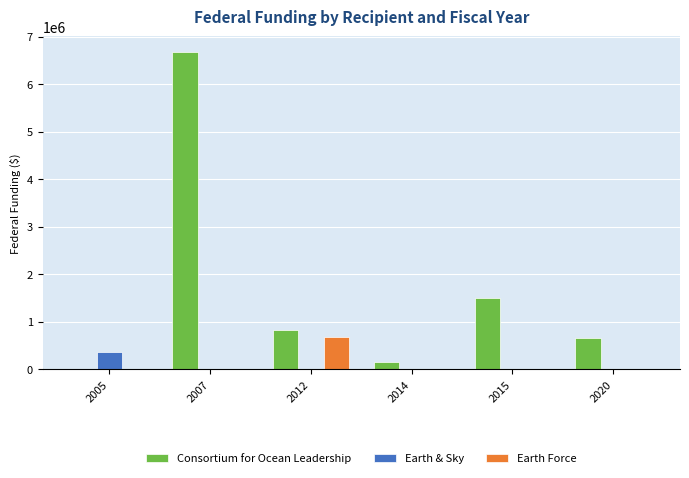

How many groups of bars are there?

6